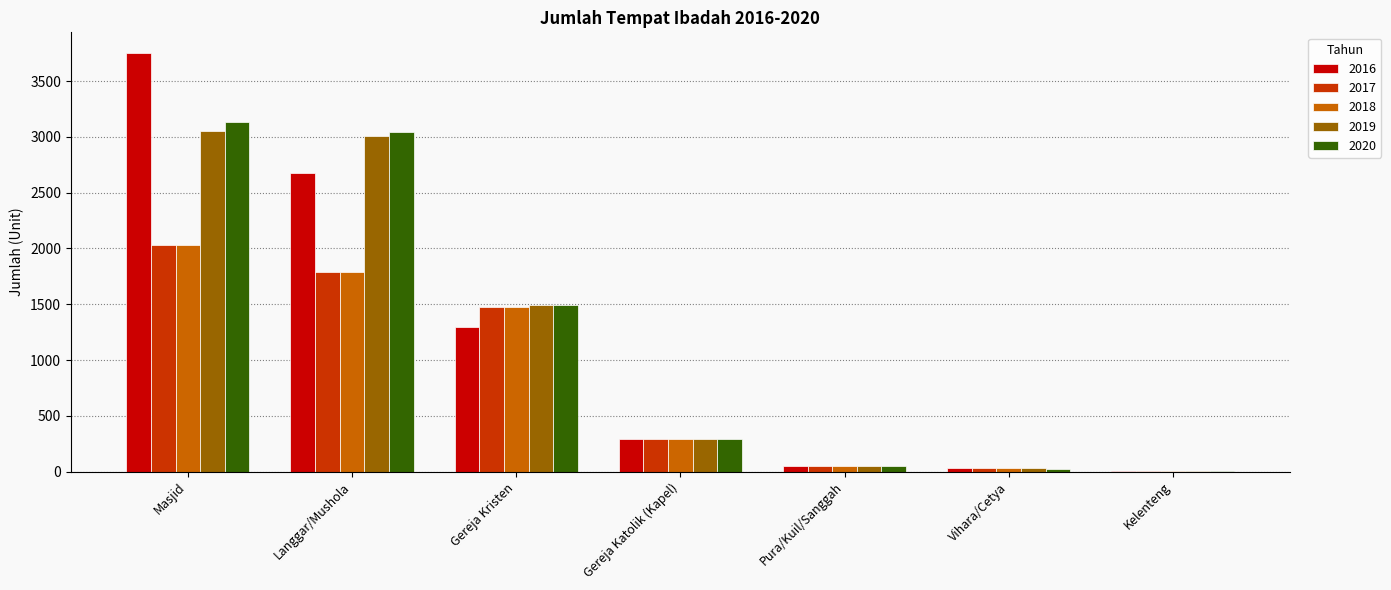

At which category is the sum across all series the highest?

Masjid